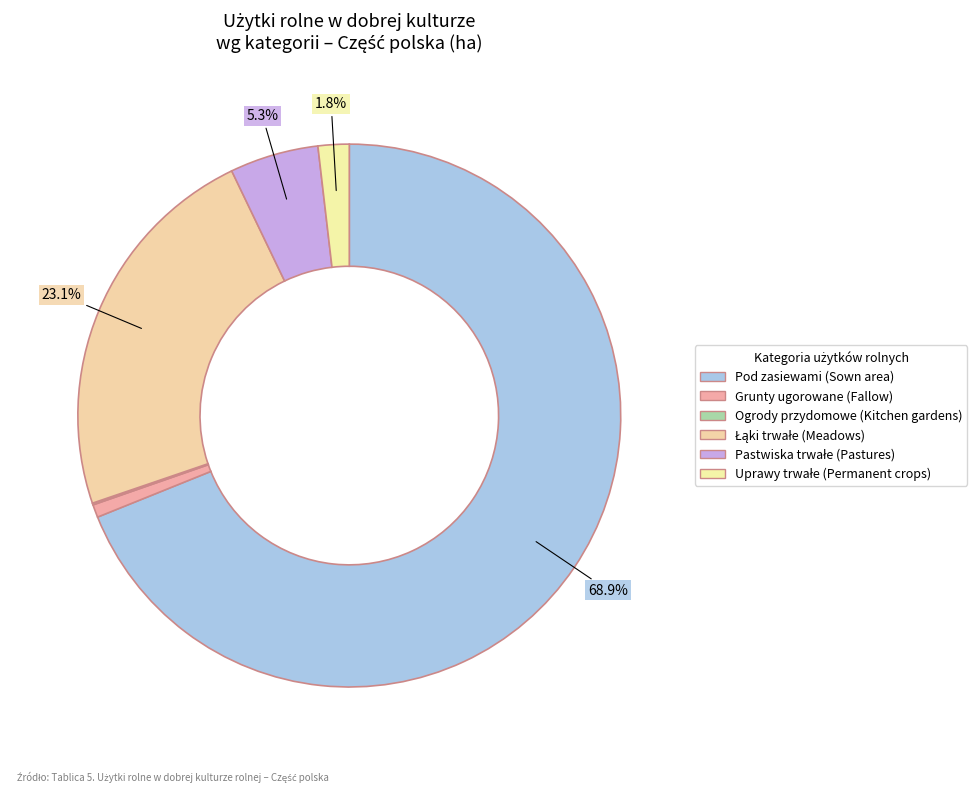

How many segments does this pie chart have?

6